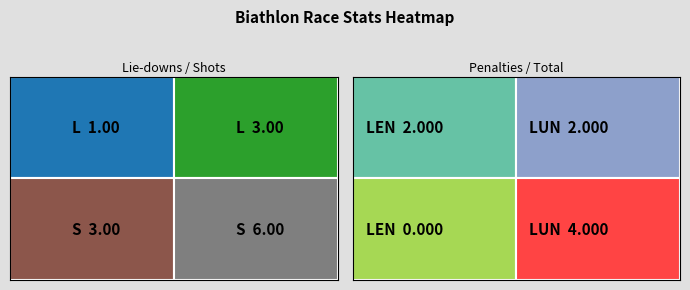

Reading right to left, what are all the values shown in this chart?

L: 2	2	3	1
S: 4	0	6	3